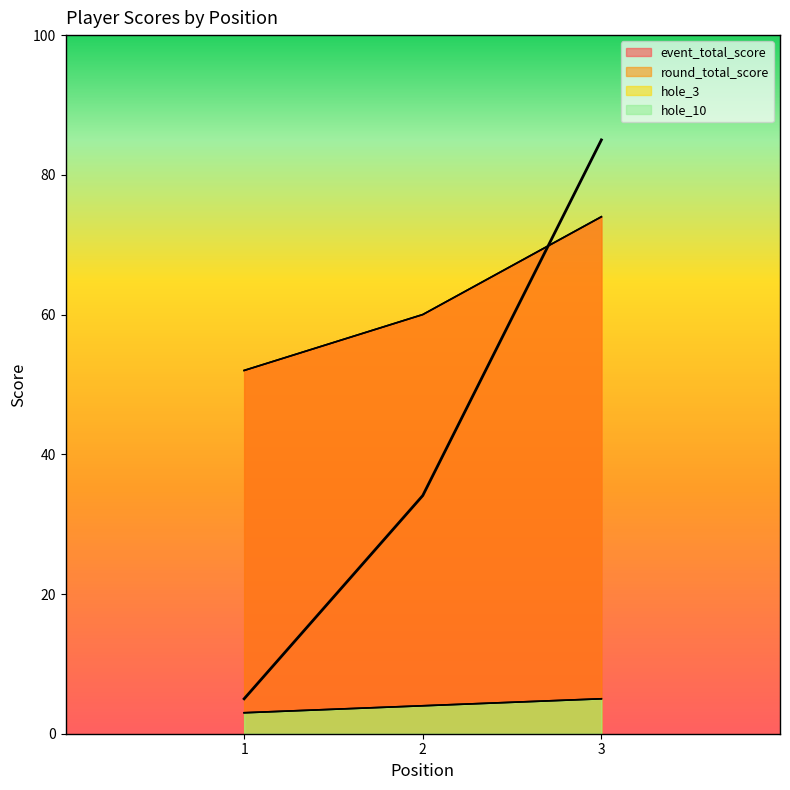

What is the total value across all series at 3?

158